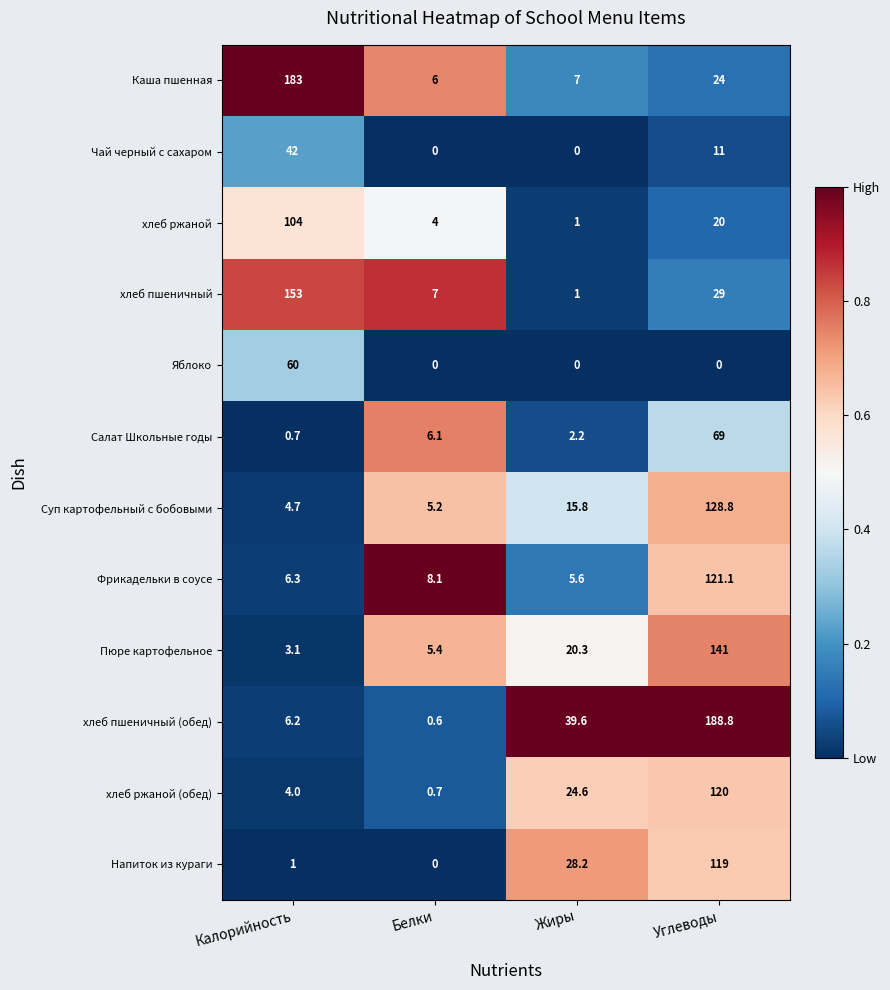

Is the value of Пюре картофельное at Белки greater than the value of Напиток из кураги at Жиры?

No